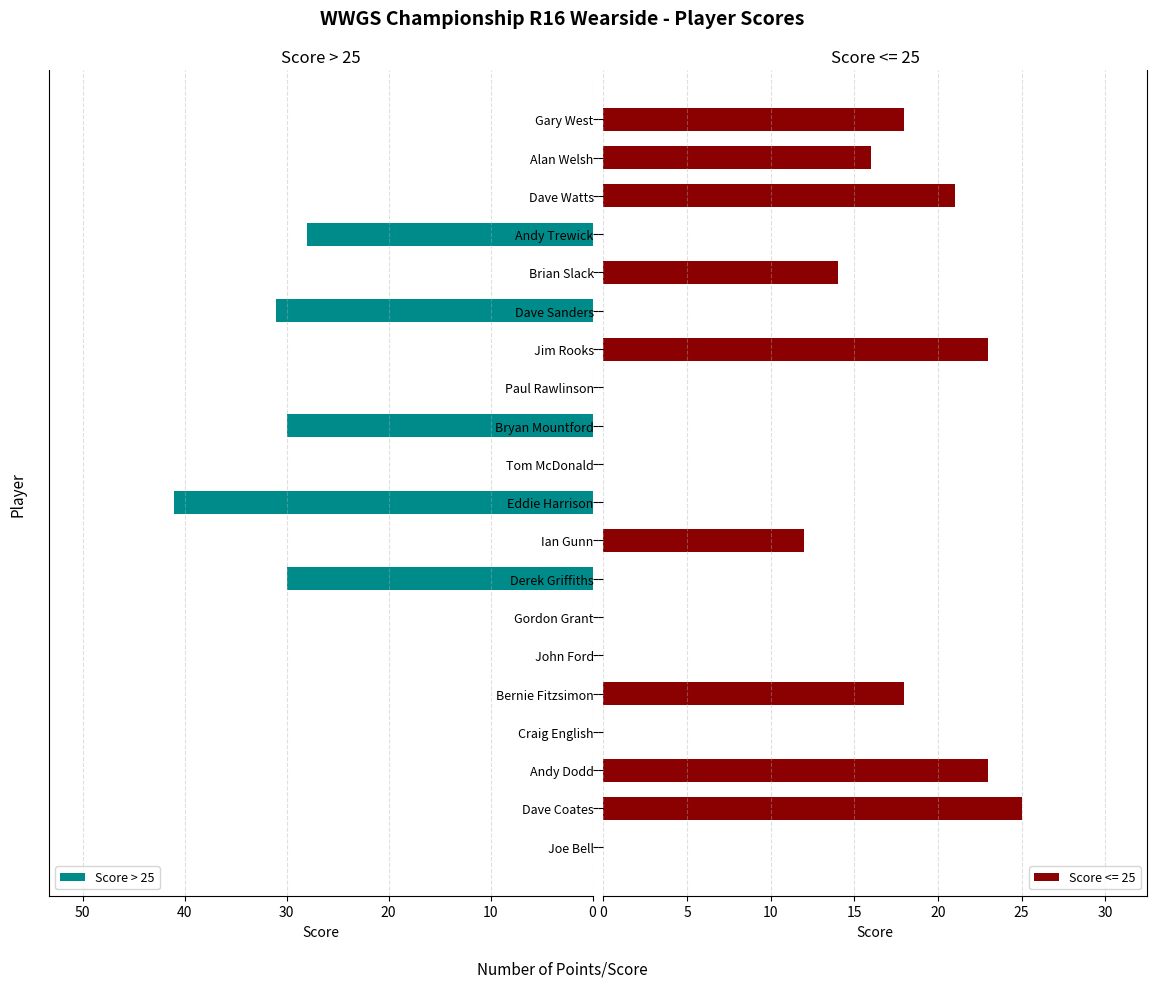

What is the sum of all Score > 25 values?

160